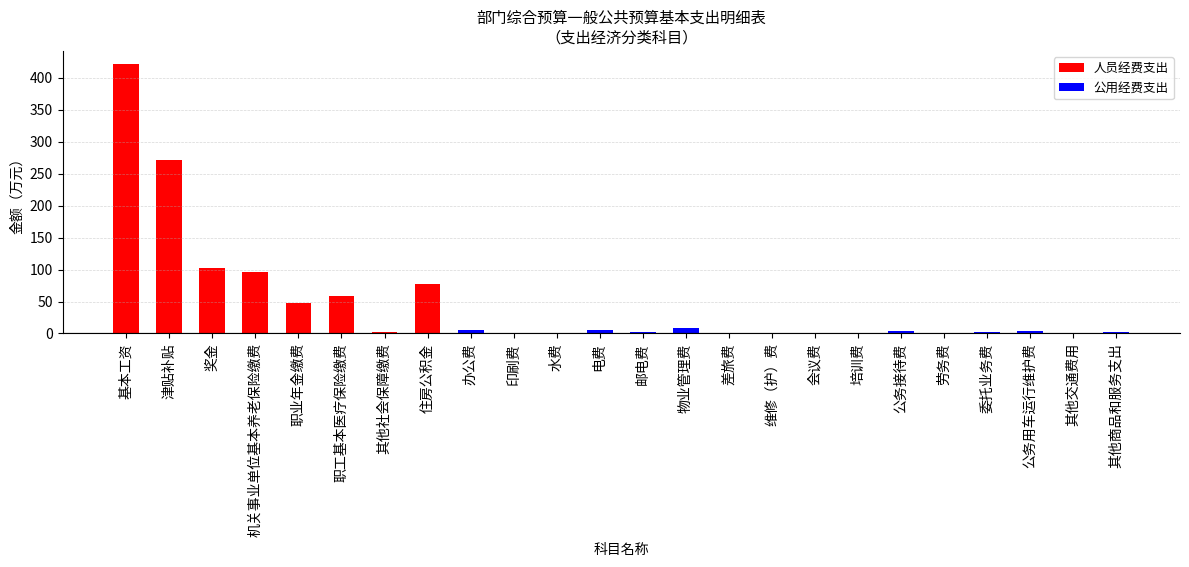

True or false: 人员经费支出 has a value of -280.3 at 会议费.

False